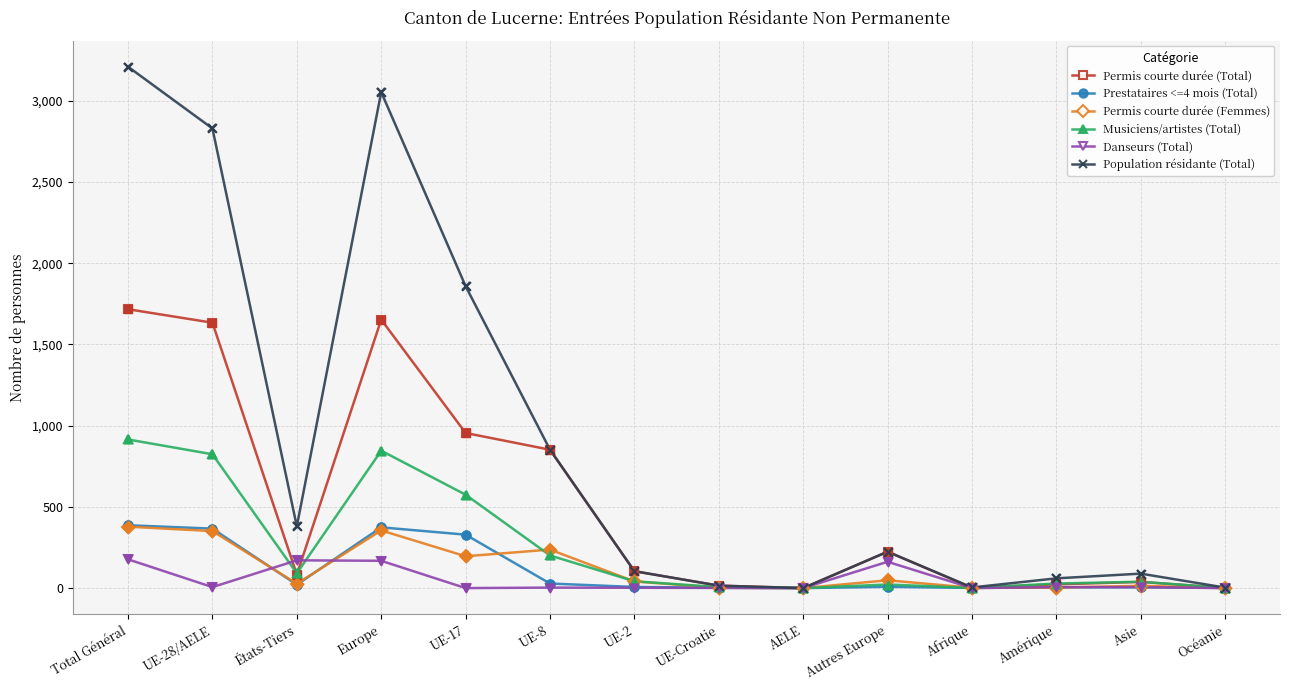

Which series has the largest range (max minus min)?

Population résidante (Total)